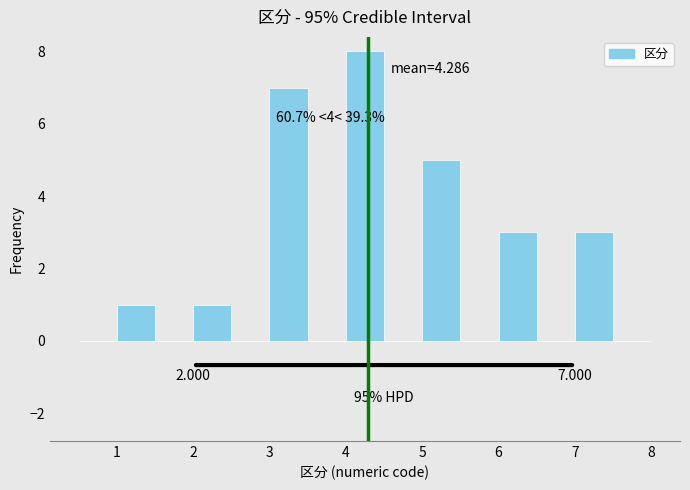

Which range on the x-axis has the tallest bar?

4.0 to 4.5